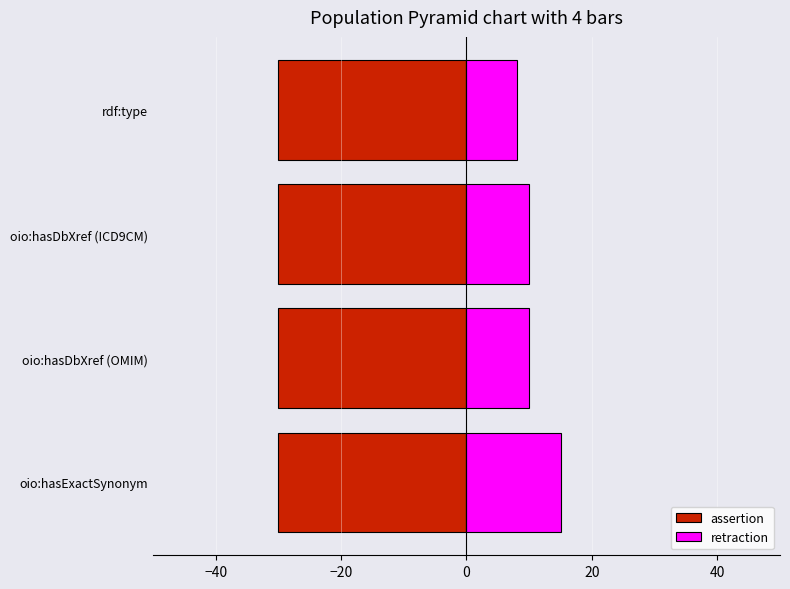

Is it true that retraction equals 5.8 at oio:hasExactSynonym?

False